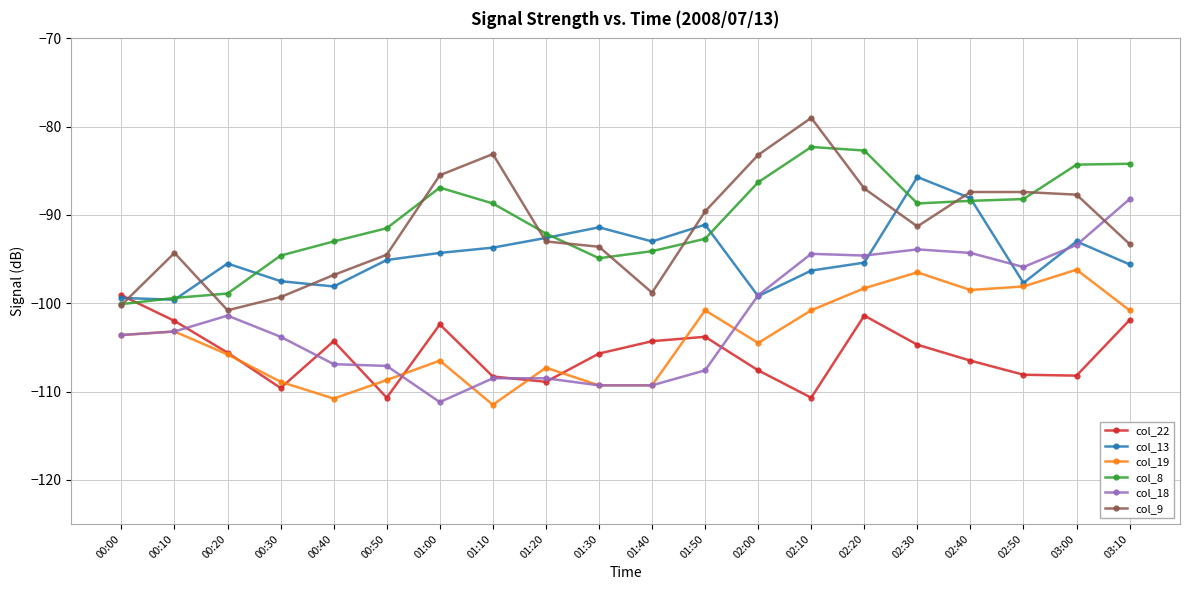

Which series changed the most between 00:20 and 02:10?

col_9